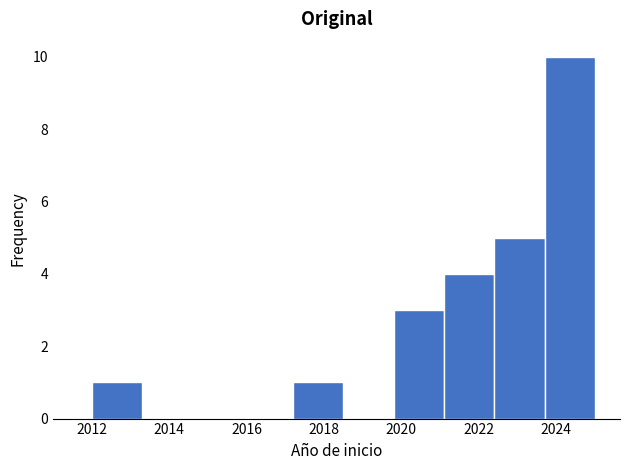

Over which range of the x-axis is the bar tallest?

2023.7 to 2025.0